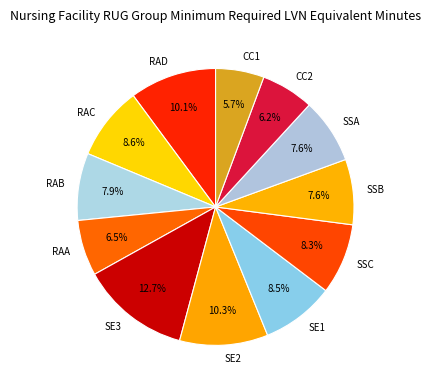

How many segments does this pie chart have?

12